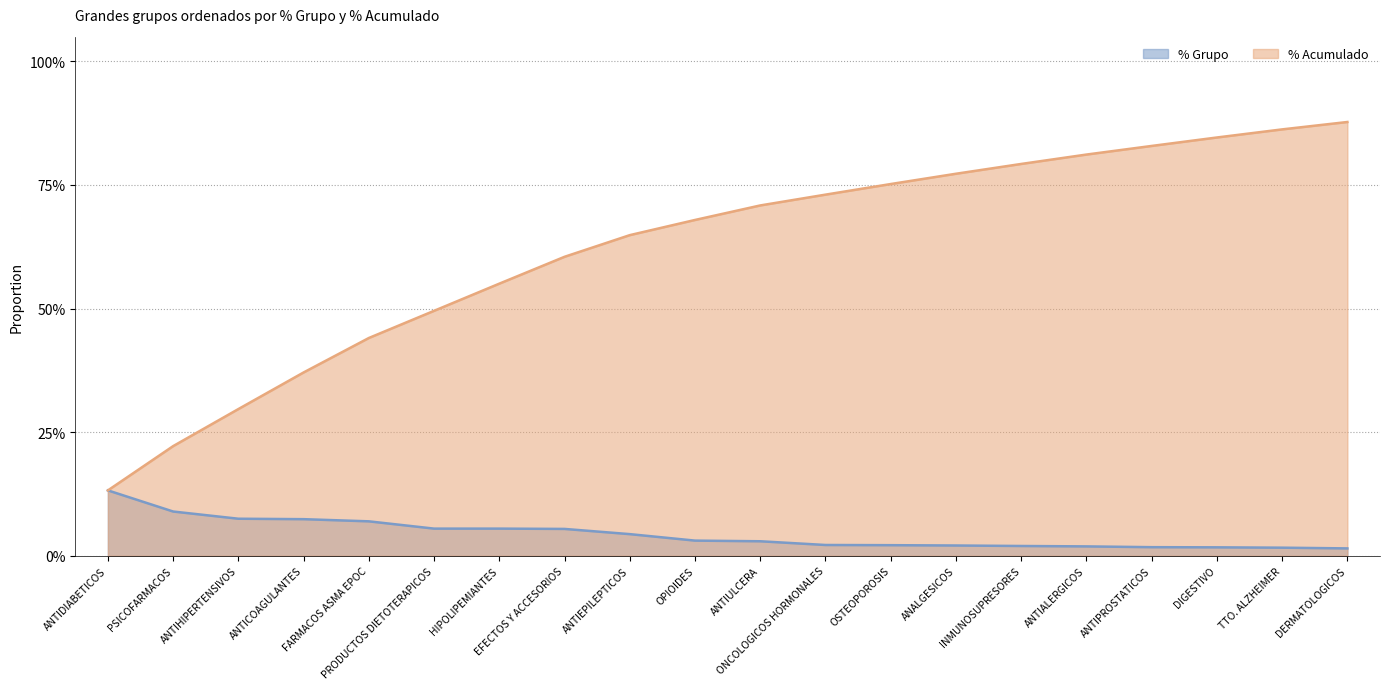

What is the difference between the % Grupo values at ANTIHIPERTENSIVOS and INMUNOSUPRESORES?

0.1